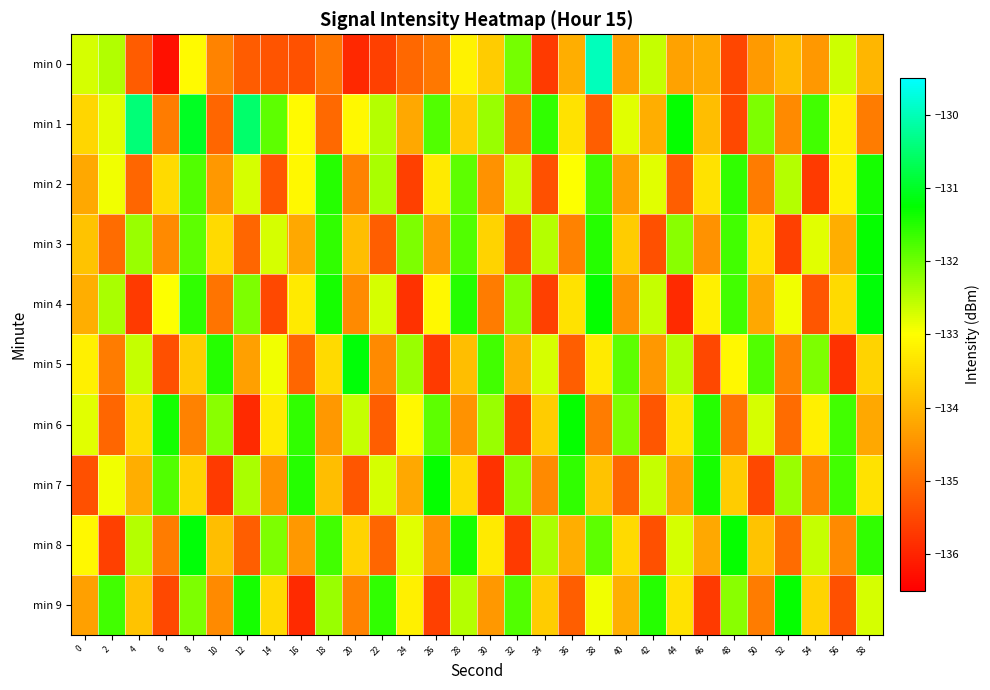

What is the smallest value displayed?

-136.3